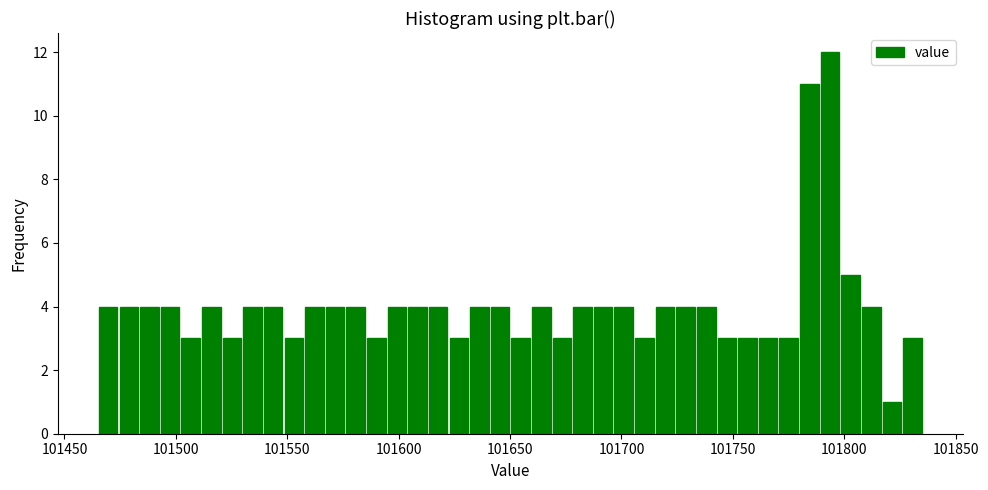

Around what value on the x-axis is the tallest bar? Give the approximate position of its centre, as read against the axis.

101795